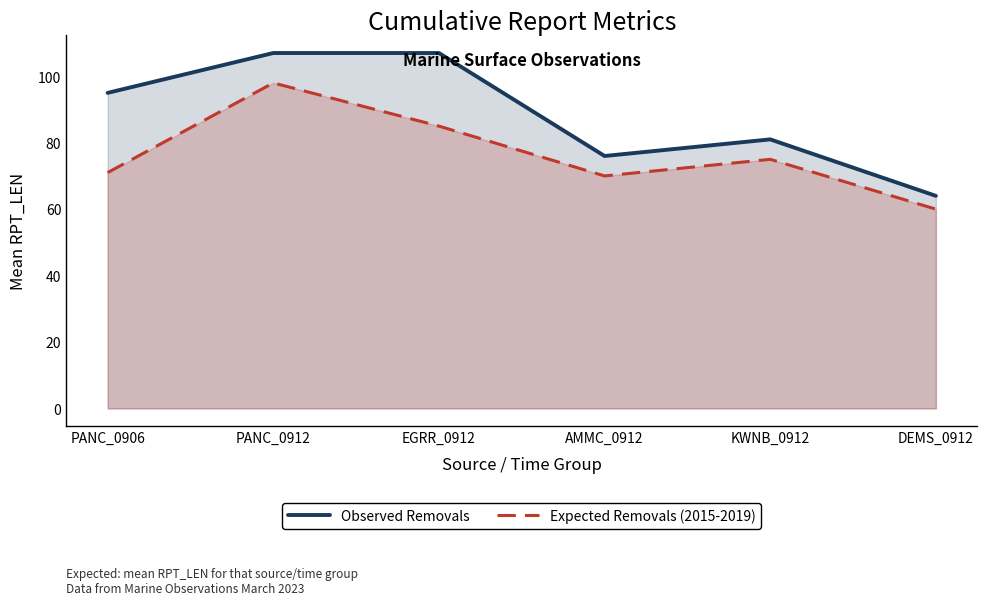

Reading left to right, list all the values displayed in this chart.

Observed Removals: PANC_0906=95	PANC_0912=107	EGRR_0912=107	AMMC_0912=76	KWNB_0912=81	DEMS_0912=64
Expected Removals (2015-2019): PANC_0906=71	PANC_0912=98	EGRR_0912=85	AMMC_0912=70	KWNB_0912=75	DEMS_0912=60